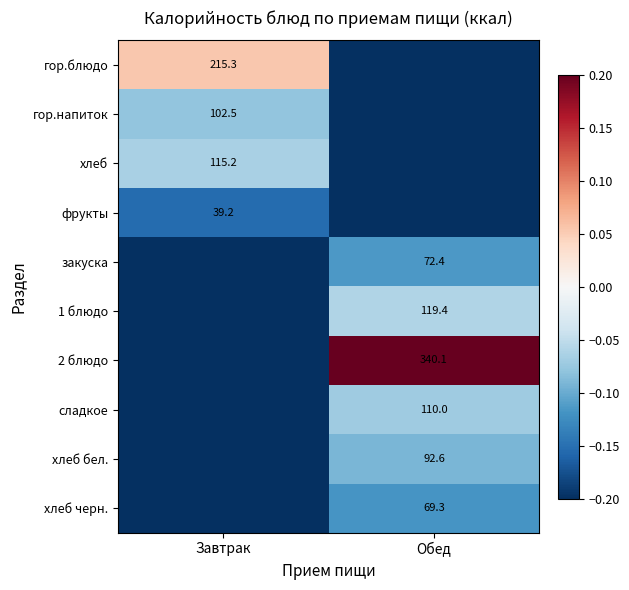

Is it true that хлеб бел. equals 92.6 at Обед?

True